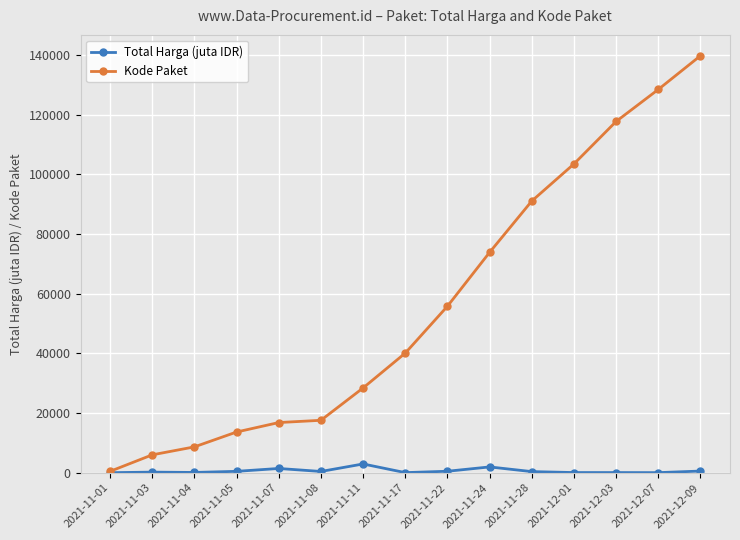

What is the spread (max minus min) of values at 2021-11-28?

90727.6